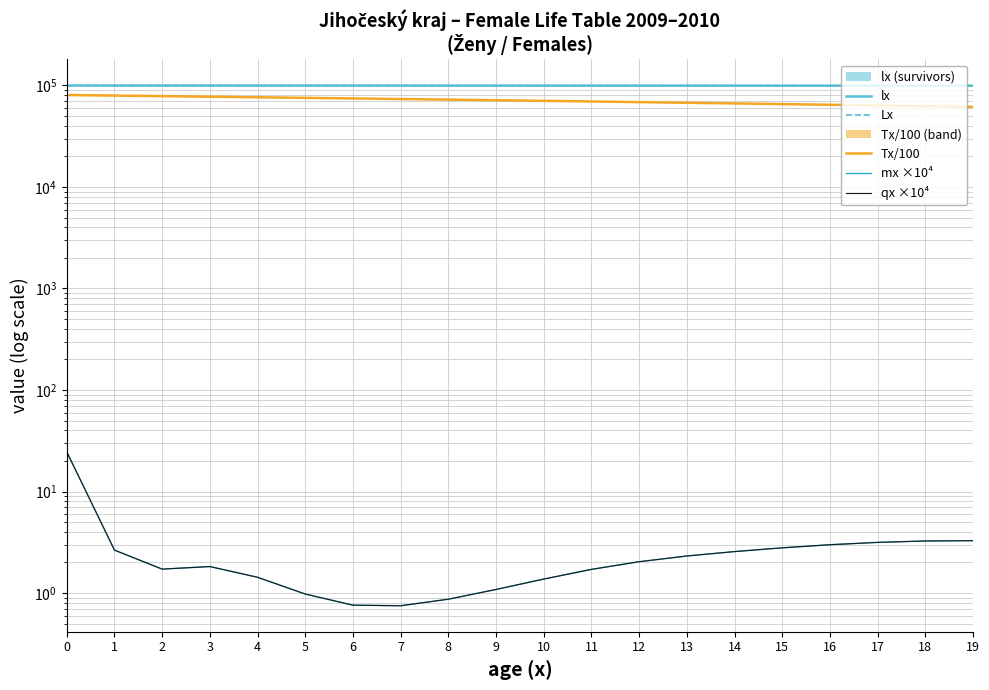

What is the average value of the lx series?

99628.2